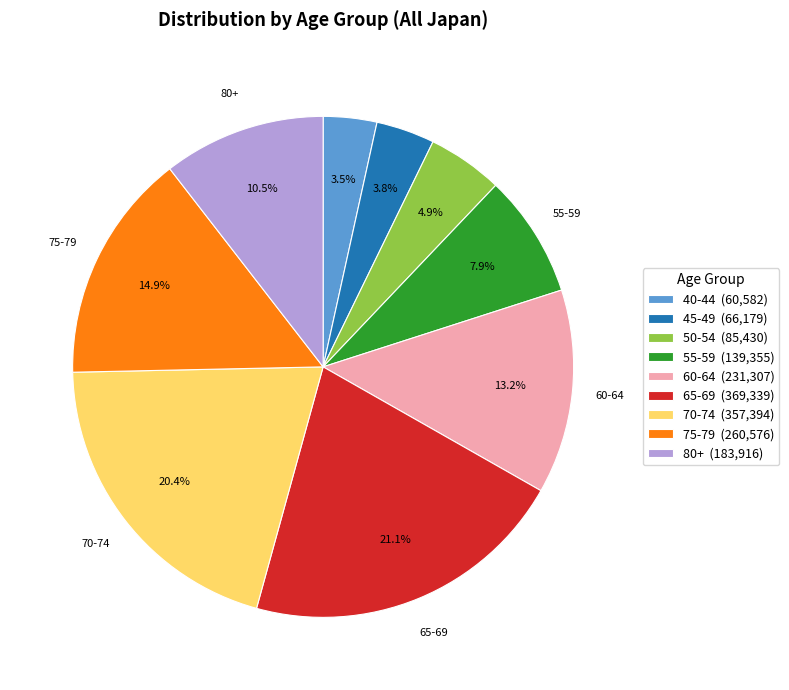

Is it true that 75-79 is 21% of the pie?

False